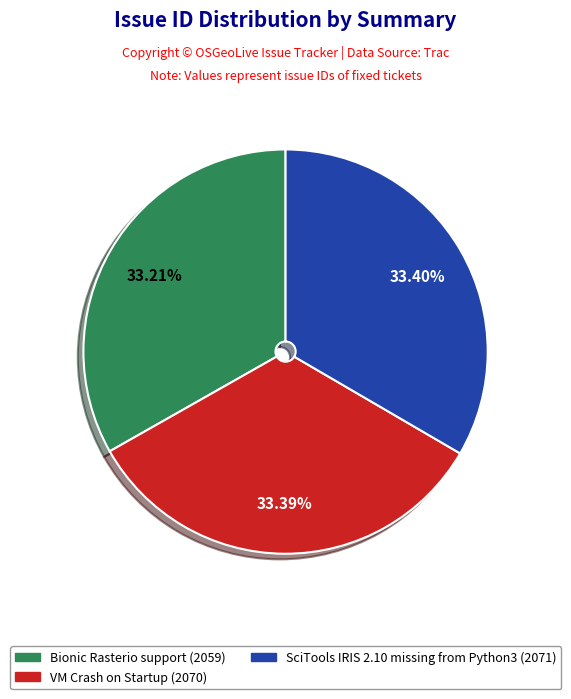

Do VM Crash on Startup and Bionic Rasterio support together represent more than half of the pie?

Yes